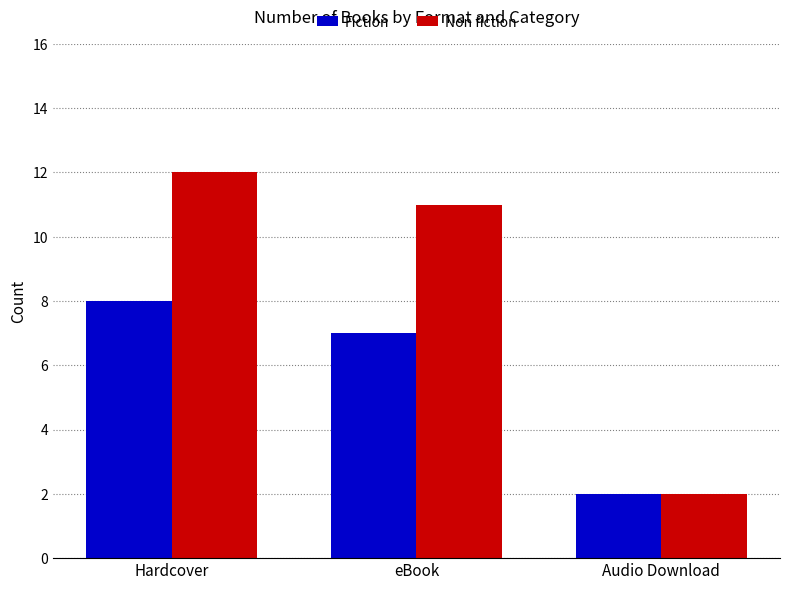

Rank the series at Hardcover from highest to lowest value.

Non fiction, Fiction